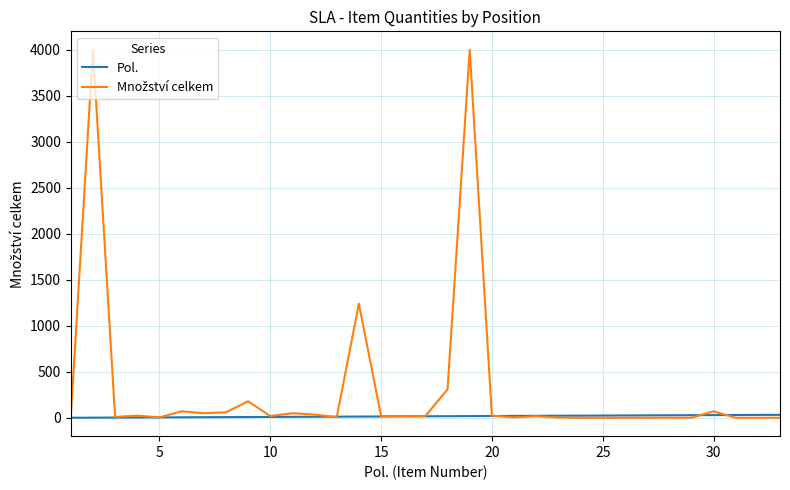

Does the chart display data point markers on the line(s)?

No